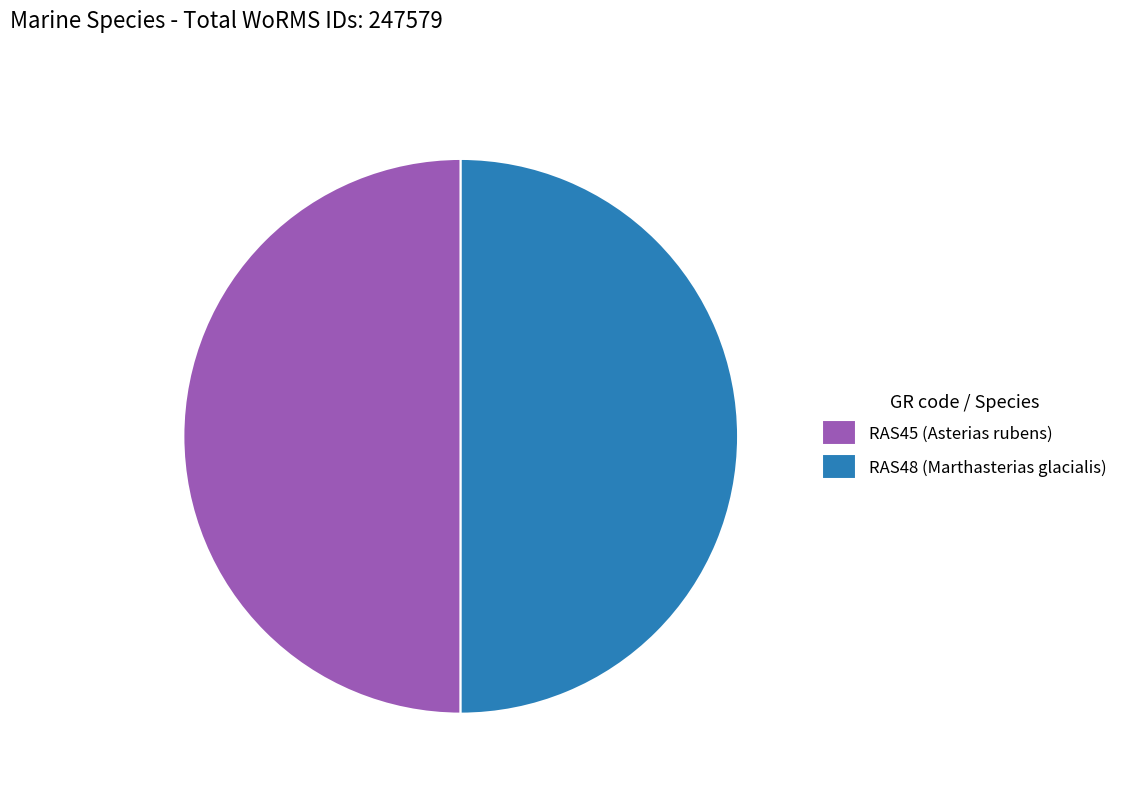

Approximately how many times larger is the value at RAS45 (Asterias rubens) compared to RAS48 (Marthasterias glacialis)?

1.0